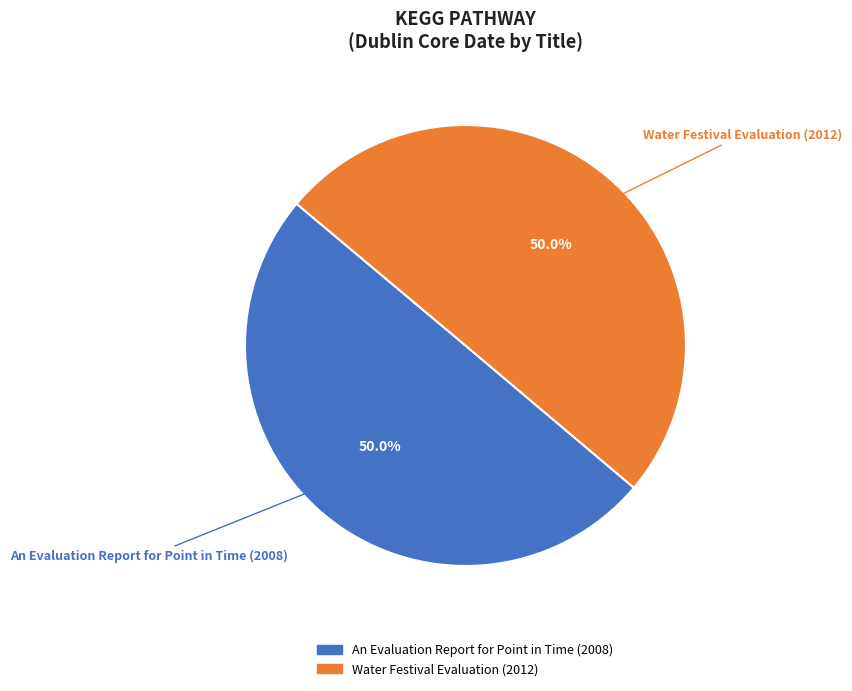

True or false: An Evaluation Report for Point in Time (2008) accounts for 50% of the total.

True